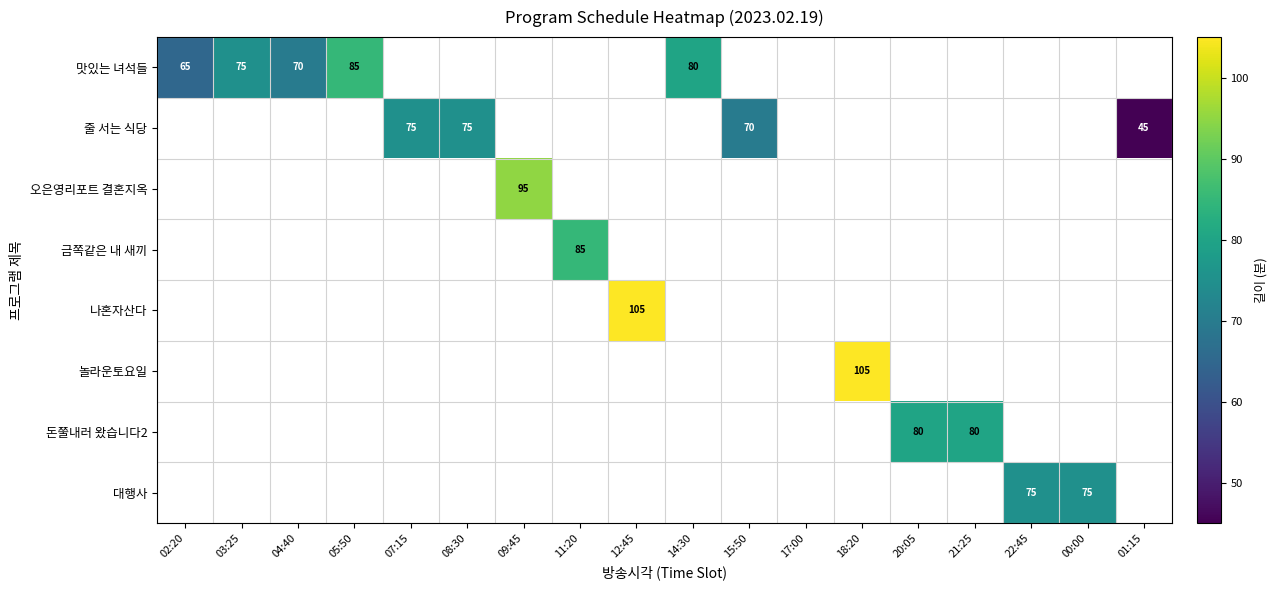

True or false: 오은영리포트 결혼지옥 has a value of 95 at 09:45.

True